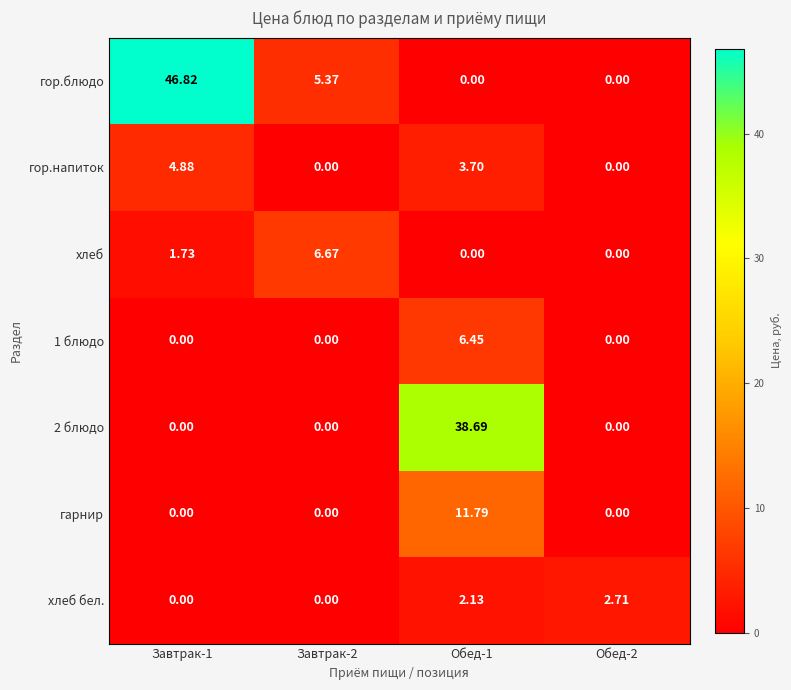

At how many categories does at least one series exceed 33?

2